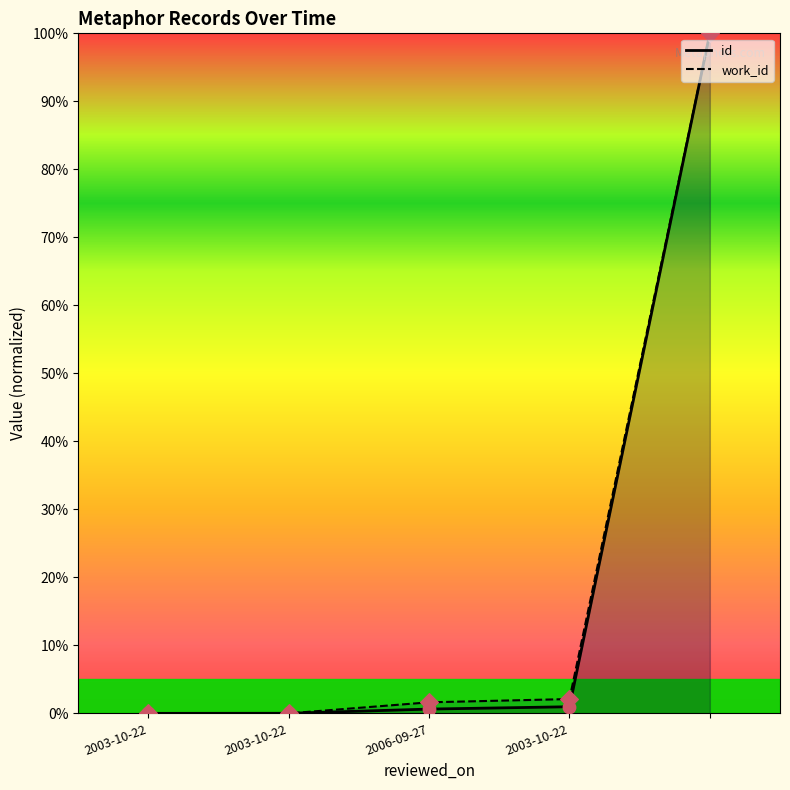

Which series reaches the maximum Y coordinate?

id